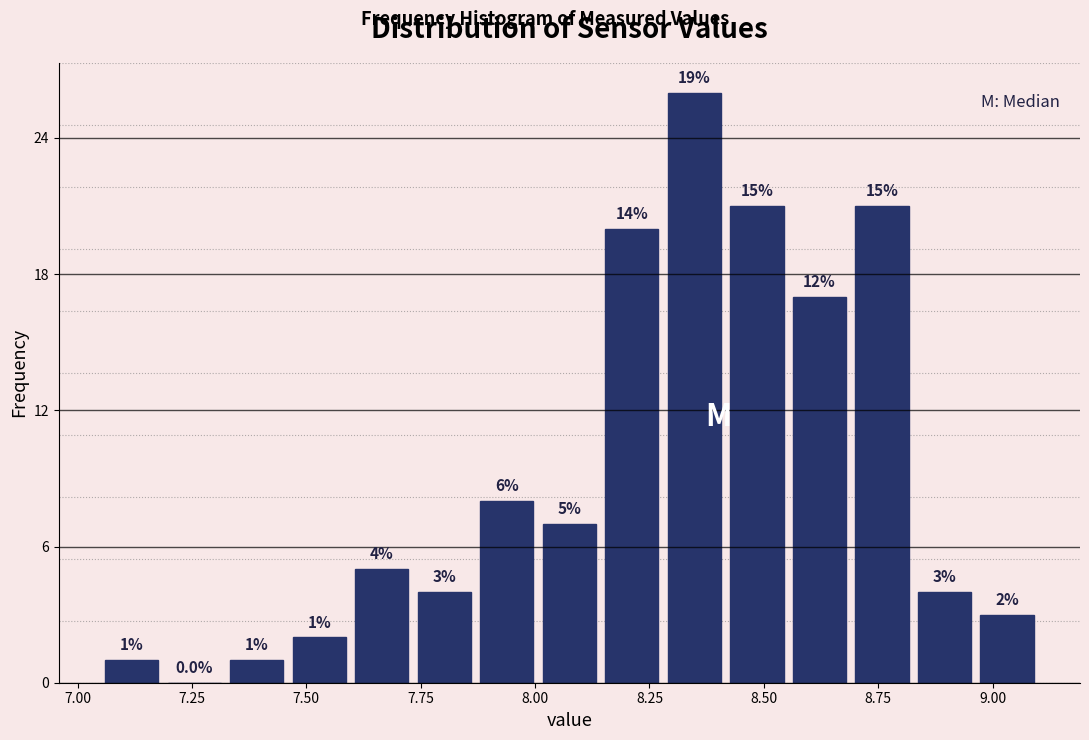

Read against the x-axis, roughly where is the centre of the tallest bar?

8.35